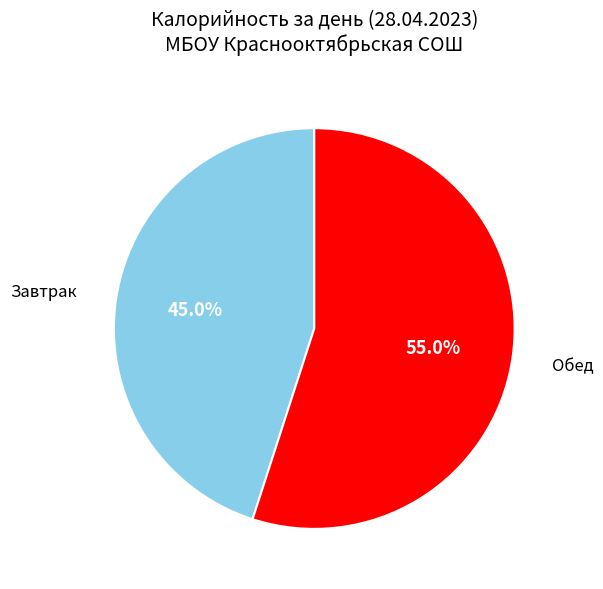

Does Завтрак account for over 50% of the chart?

No